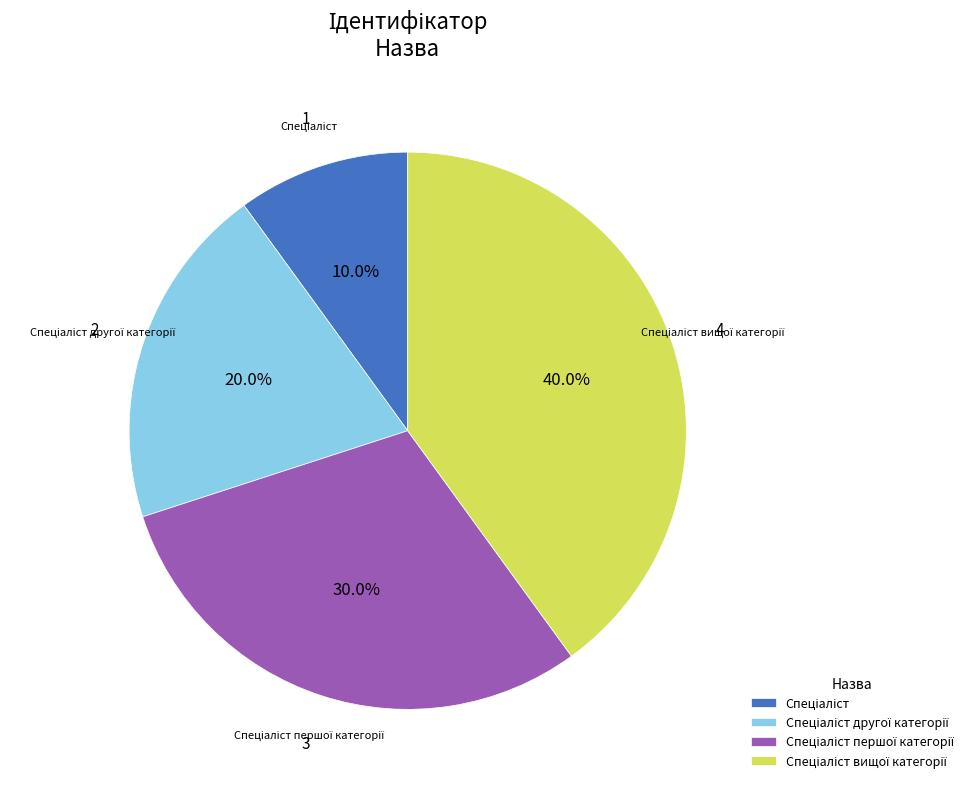

Is there a majority slice in this chart?

No